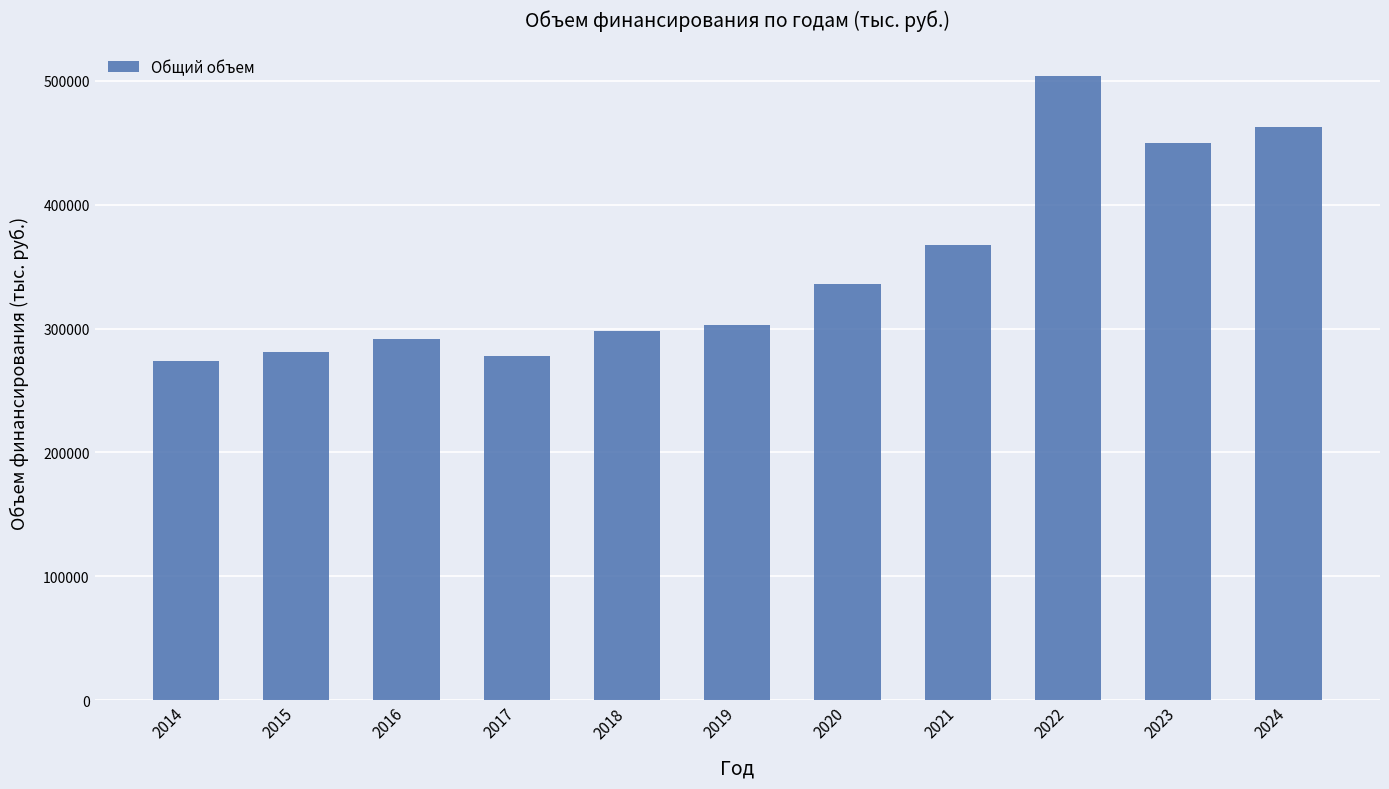

How many bars are there in total?

11